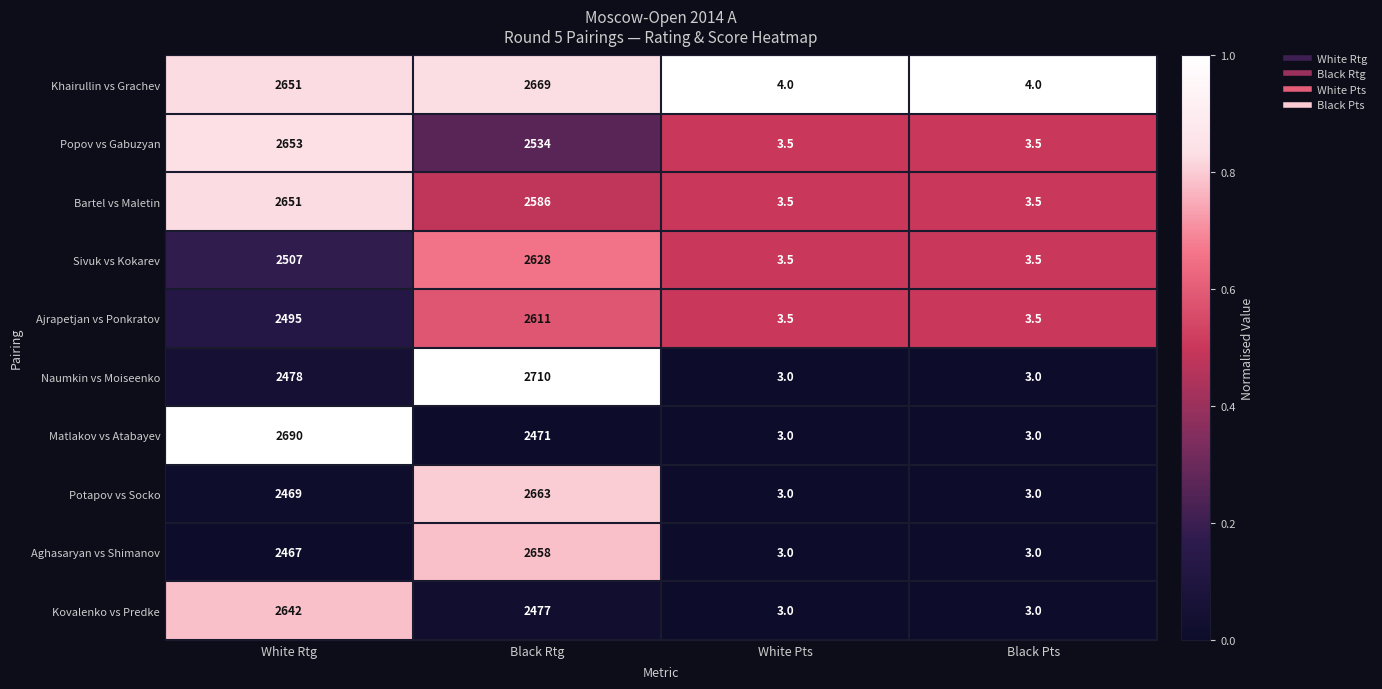

At which label is Matlakov vs Atabayev closest to 1346?

Black Rtg